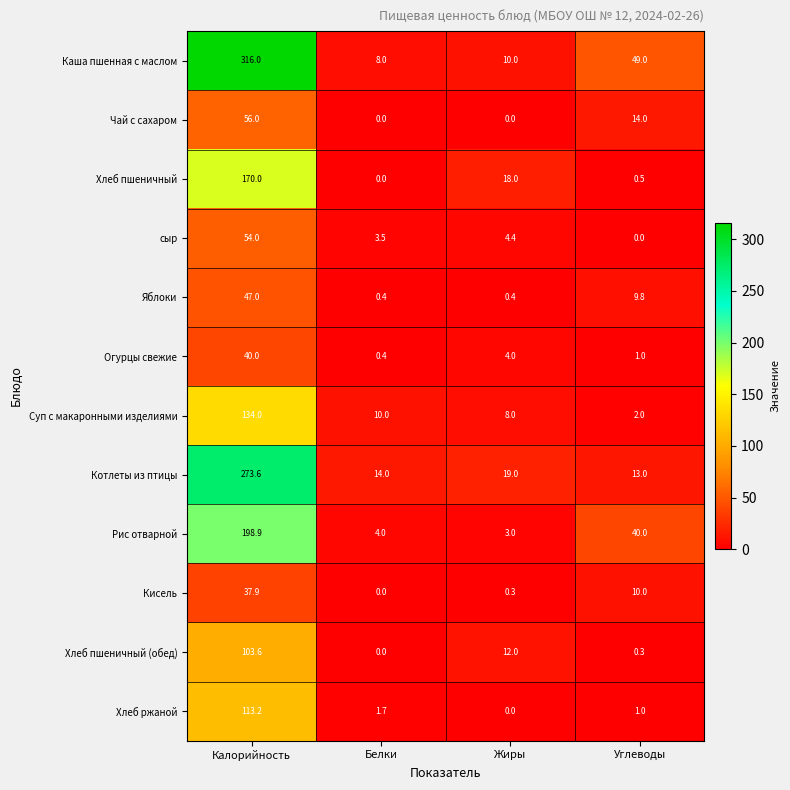

How many data points does each series have?

4